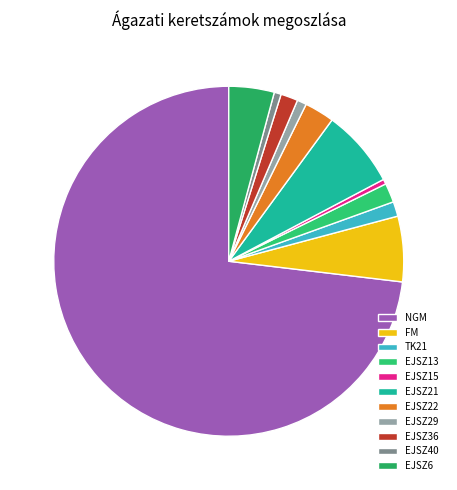

True or false: EJSZ40 accounts for 11% of the total.

False